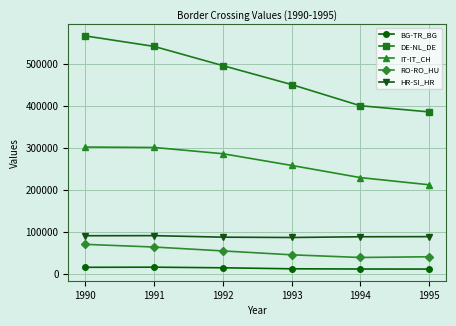

At 1992, list the series in order from smallest to largest.

BG-TR_BG, RO-RO_HU, HR-SI_HR, IT-IT_CH, DE-NL_DE